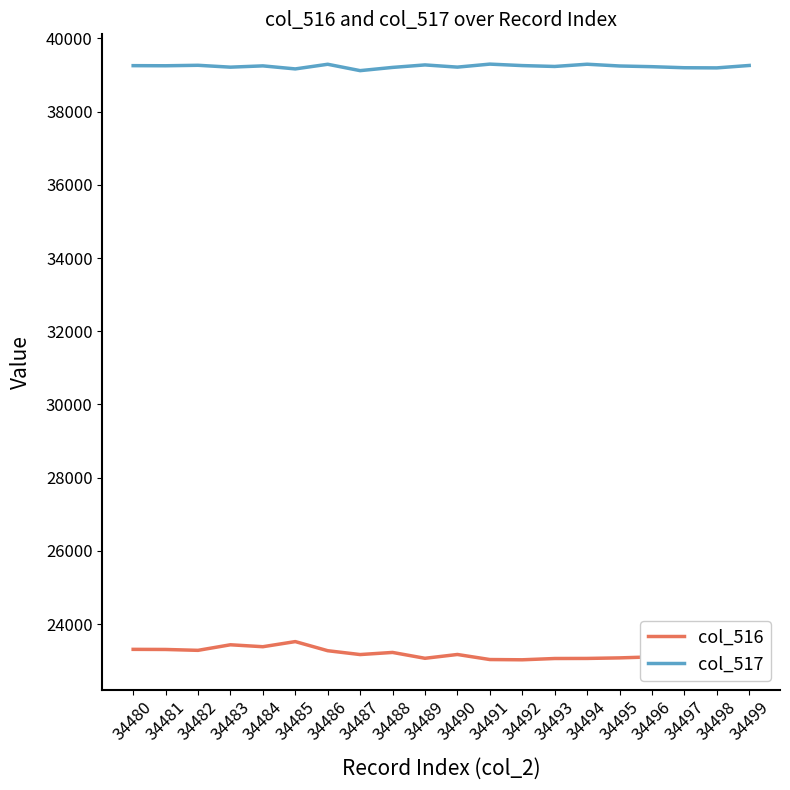

What is the difference between the second highest and minimum values in the col_516 series?

410